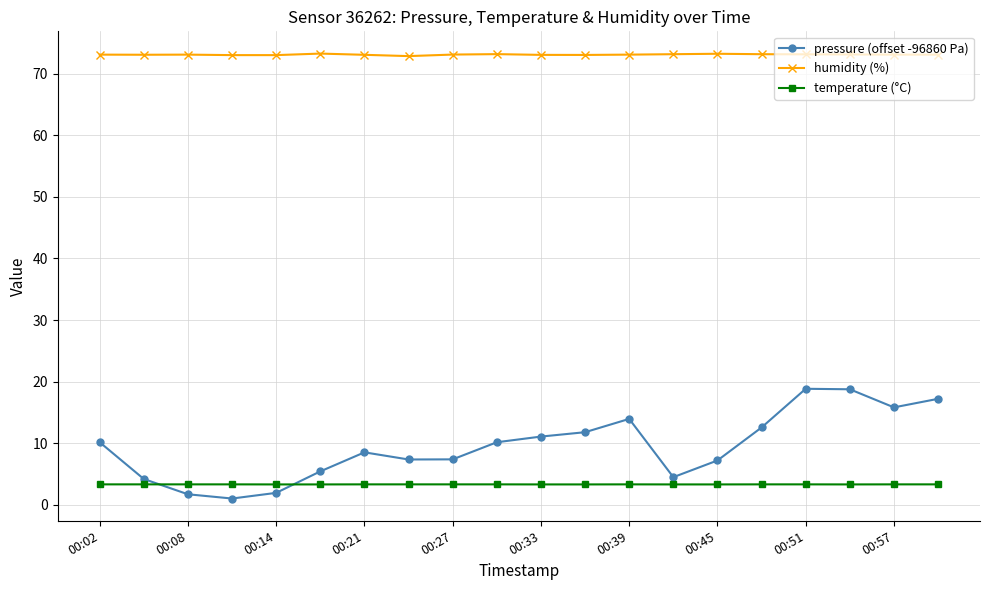

What is the value of the temperature (°C) point at the 17th from the left?

3.3